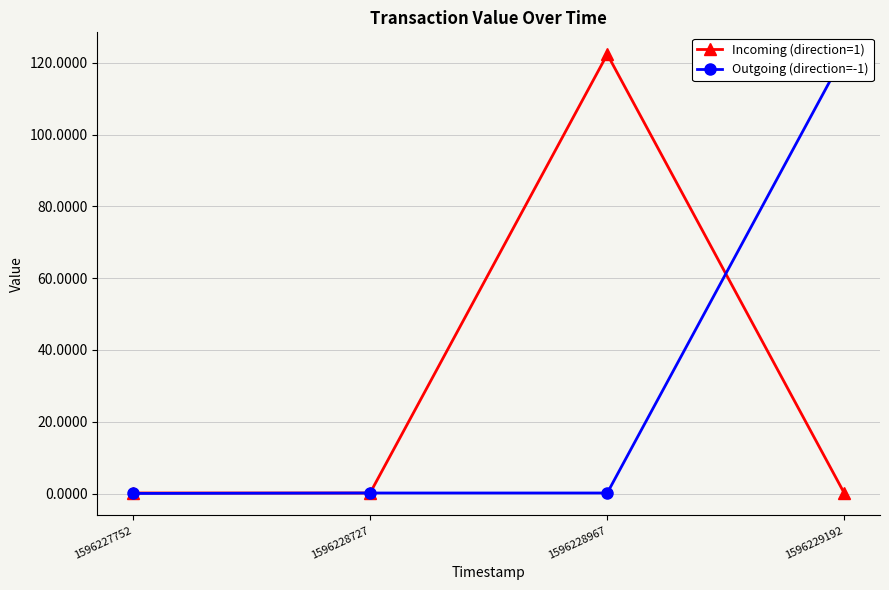

Is the value of Outgoing (direction=-1) at 1596229192 greater than the value of Incoming (direction=1) at 1596228967?

No